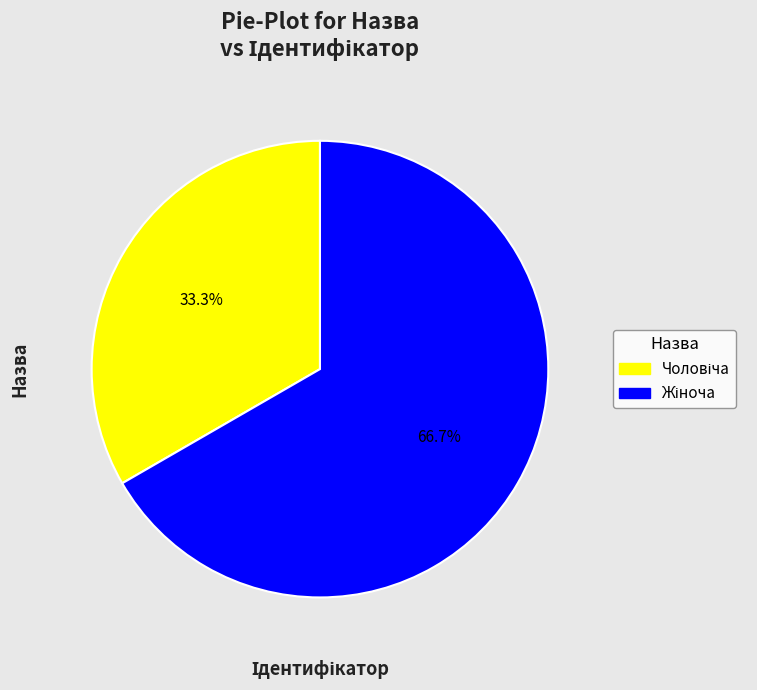

Is there a majority slice in this chart?

Yes